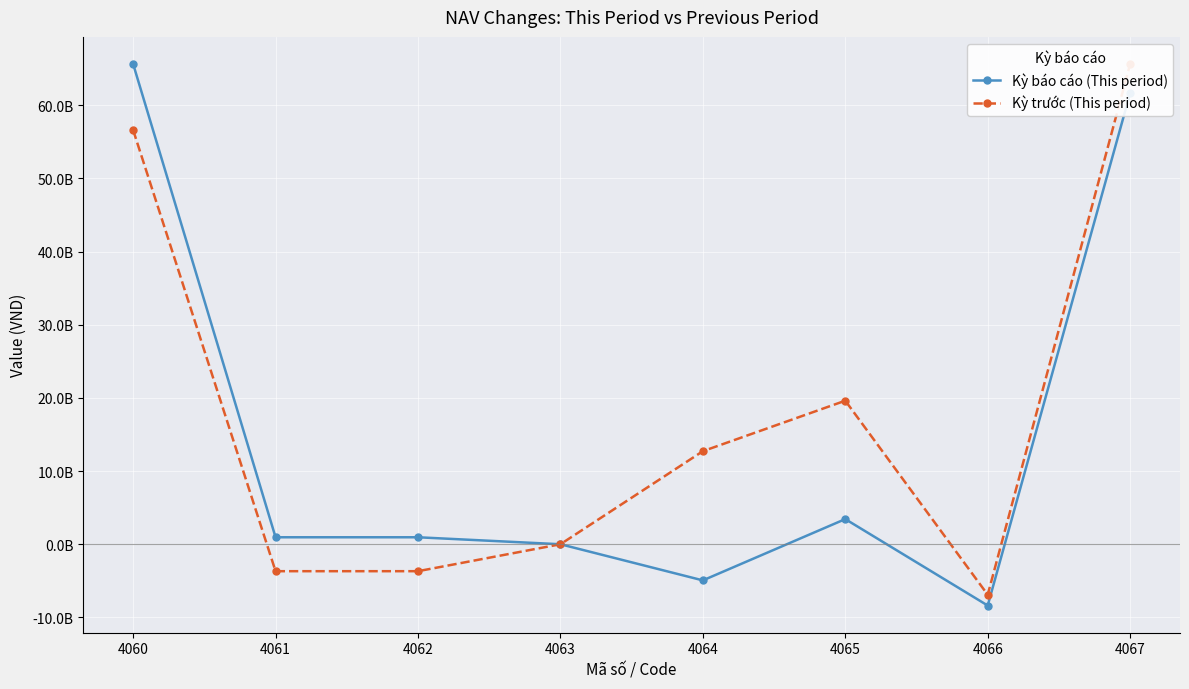

Read the Kỳ báo cáo (This period) value at 4061.

953539816